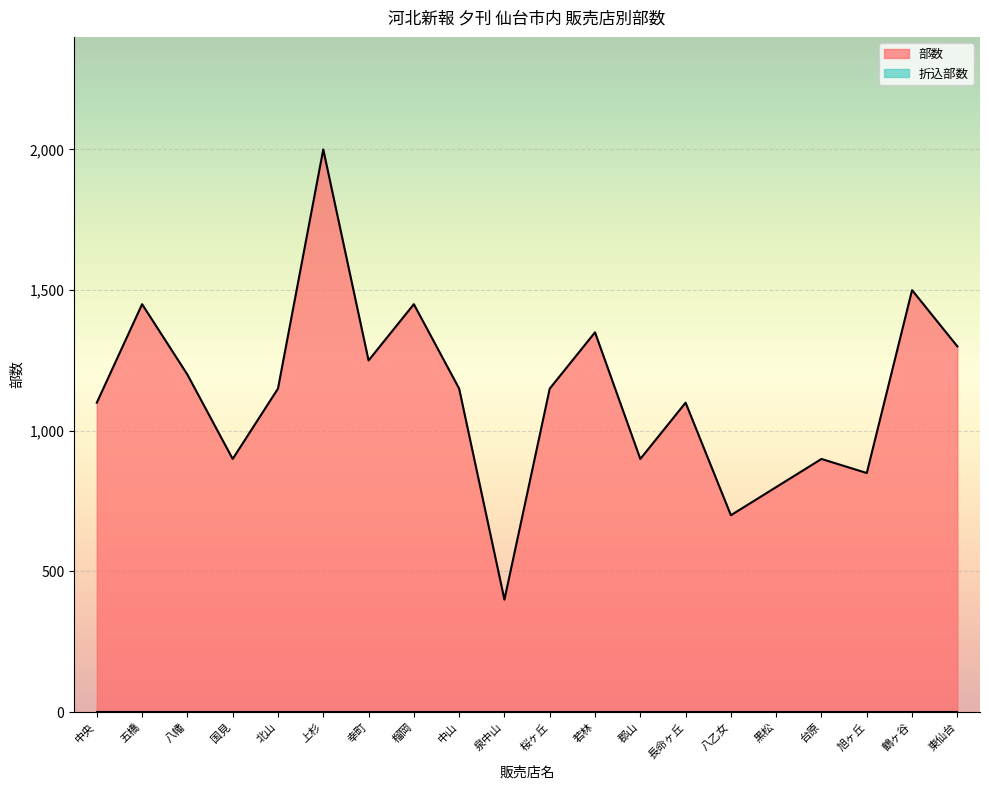

At which category does the chart reach its minimum across all series?

泉中山